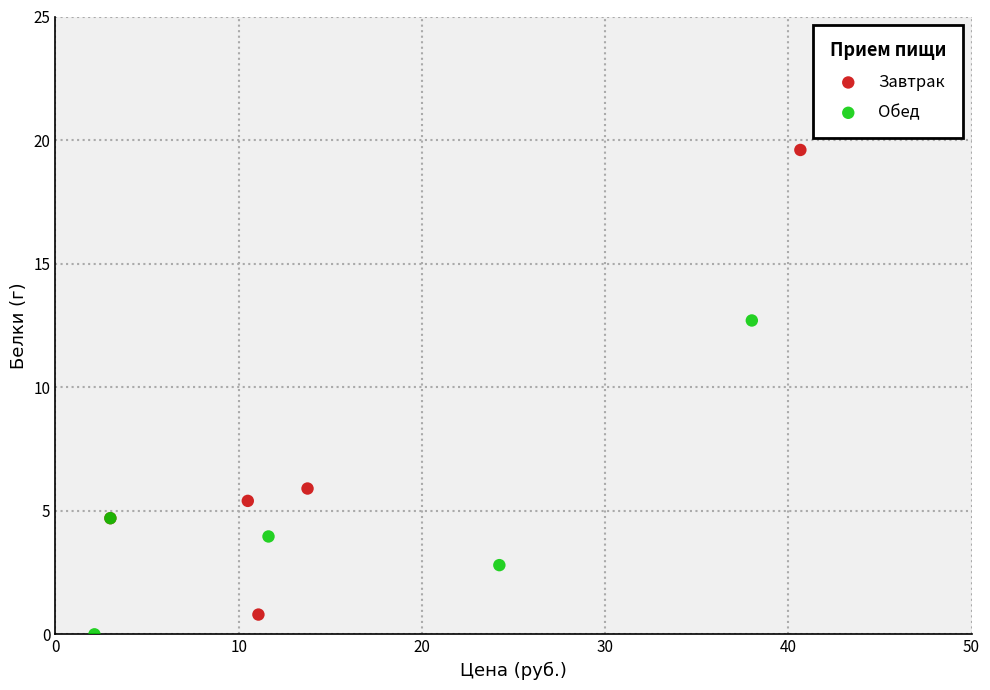

Which series has the largest Y range (max minus min)?

Завтрак